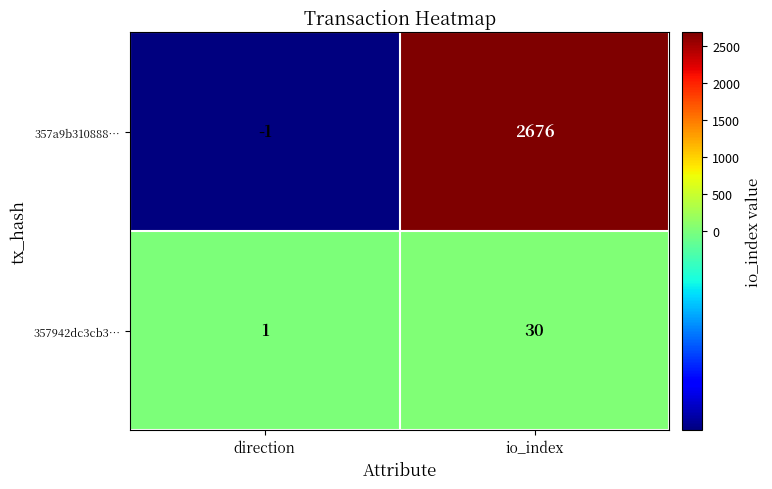

At direction, list the series in order from largest to smallest.

357942dc3cb3…, 357a9b310888…